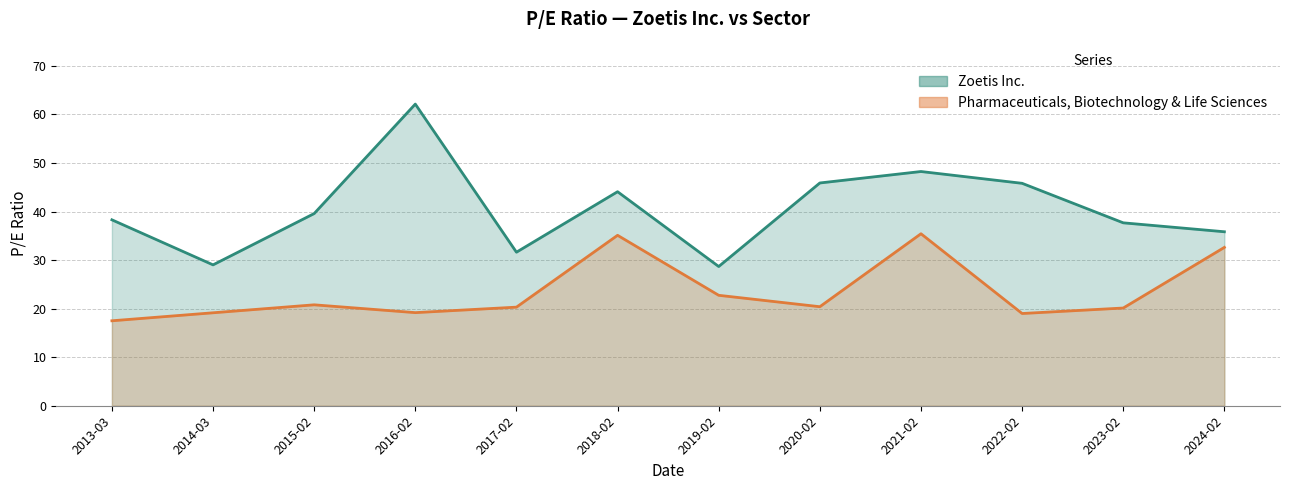

What is the maximum value for Zoetis Inc.?

62.1